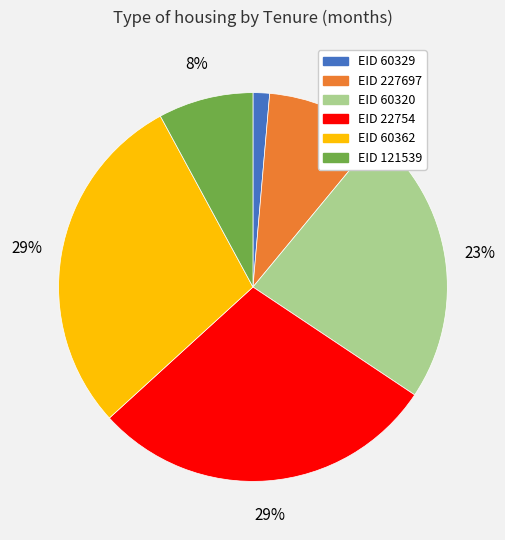

Is there any slice that represents more than half of the pie?

No